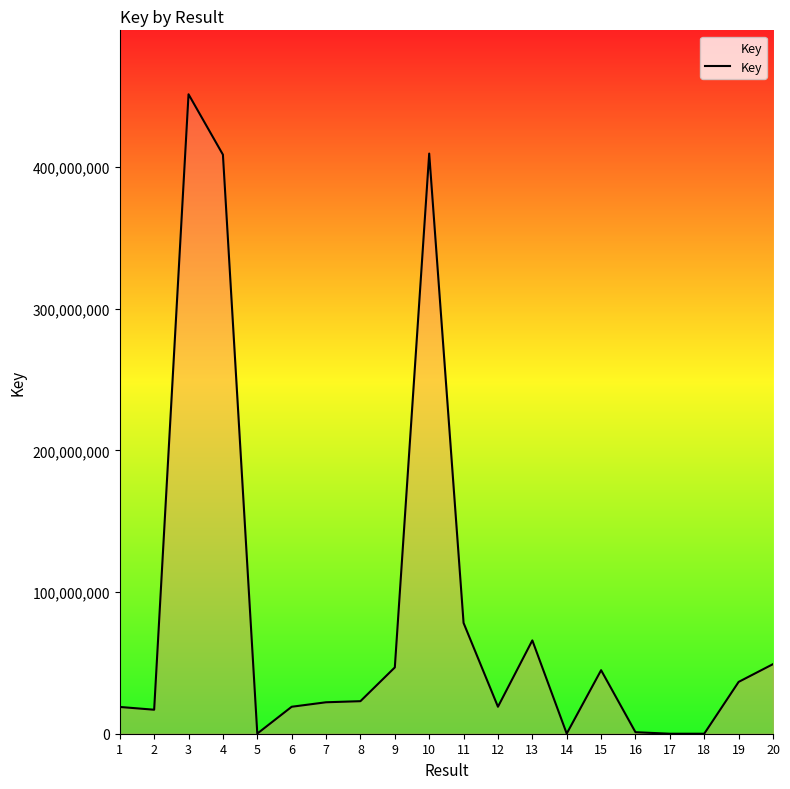

Read the value at 11, to the nearest 100.

78198500